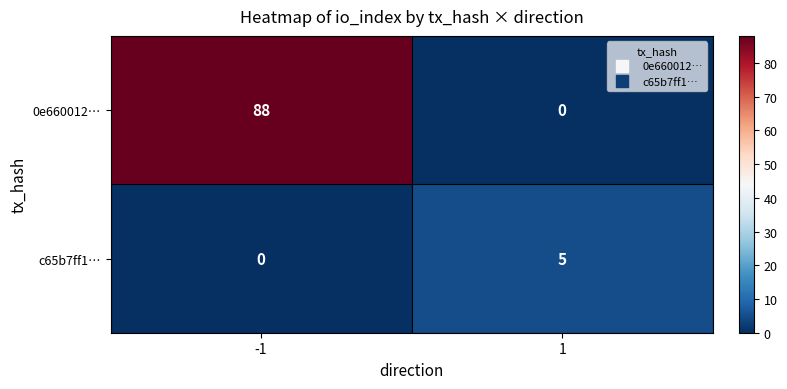

The value of 0e660012… at -1 is 88. True or false?

True